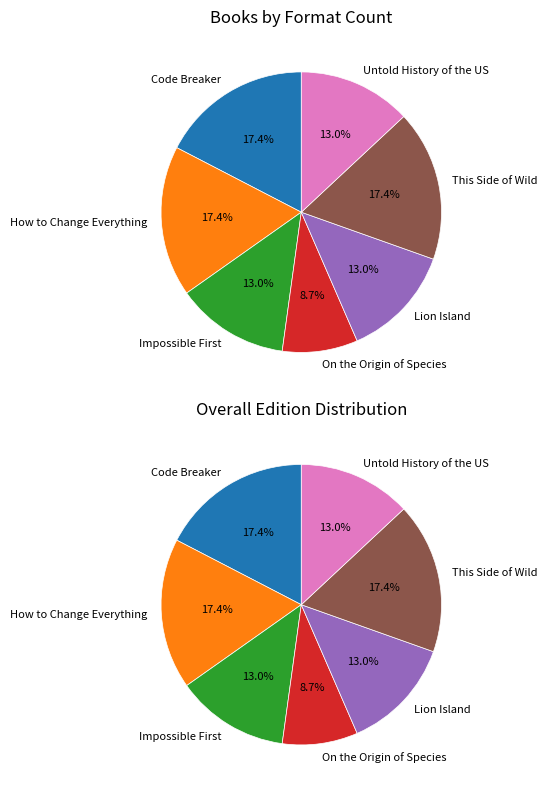

To the nearest percent, what is the difference between the largest and smallest slice percentages?

9%